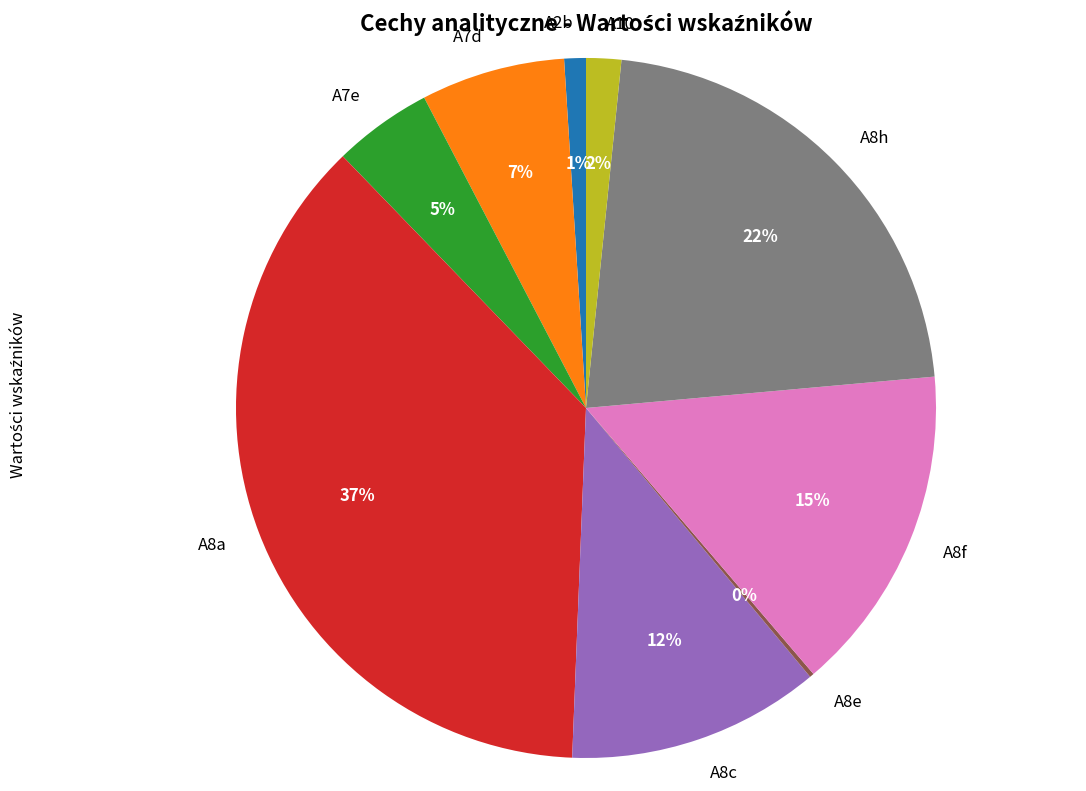

Between A7e and A10, which is larger?

A7e